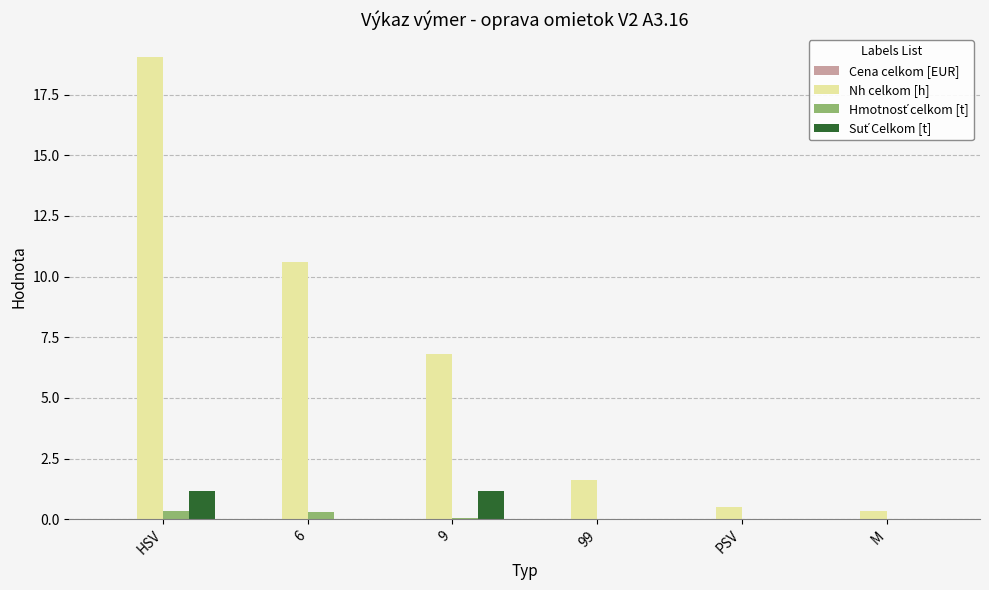

Is it true that Nh celkom [h] equals 0.5 at PSV?

True